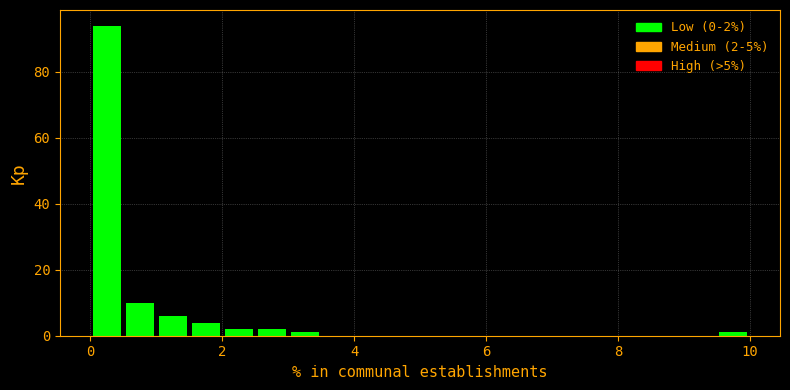

Around what value on the x-axis is the tallest bar? Give the approximate position of its centre, as read against the axis.

0.2